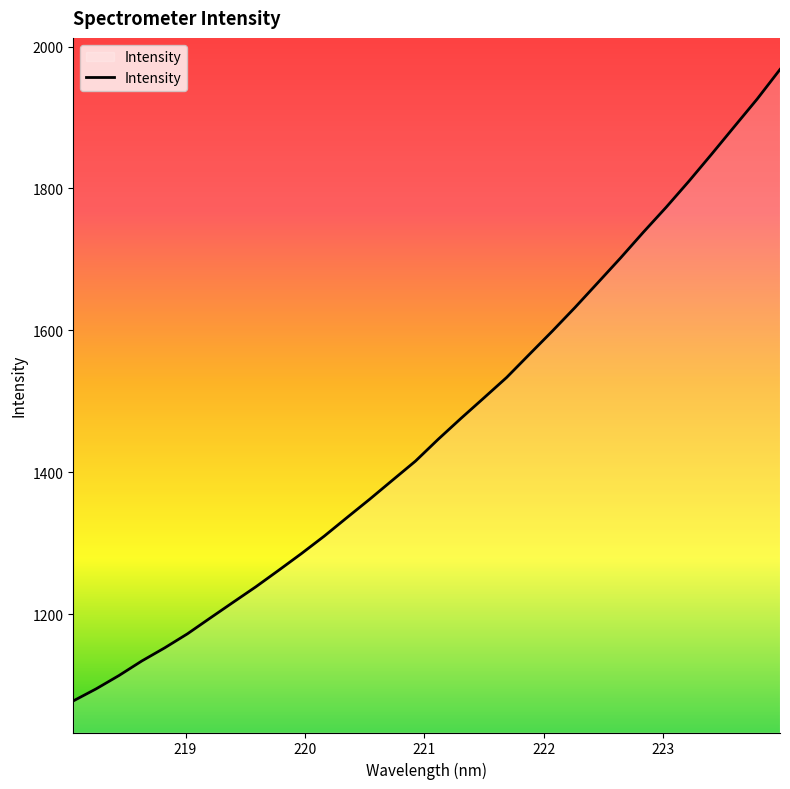

What is the smallest value displayed?

1077.5